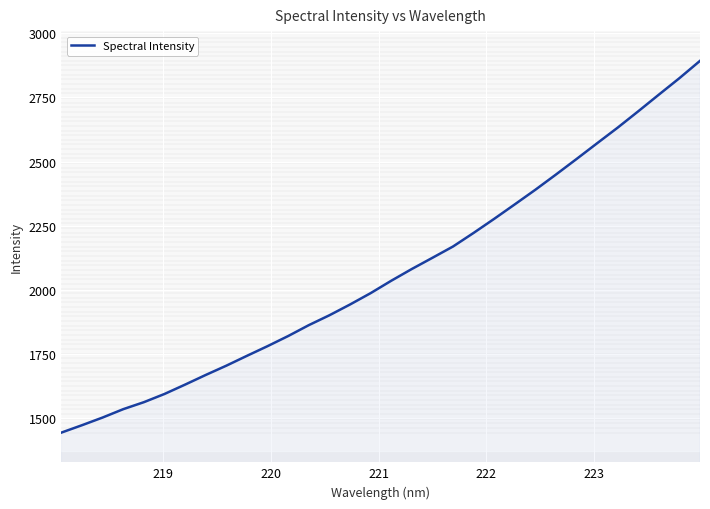

What is the maximum value for Spectral Intensity?

2892.9